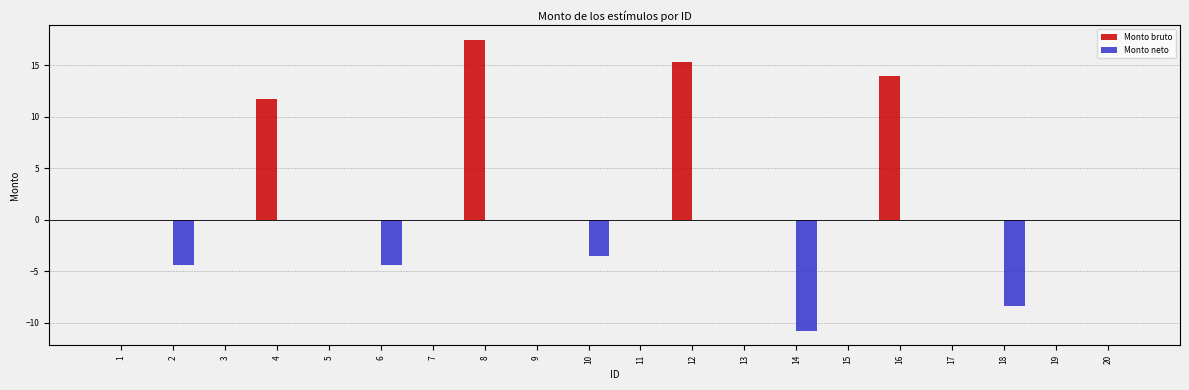

What is the sum of all Monto neto values?

-31.5